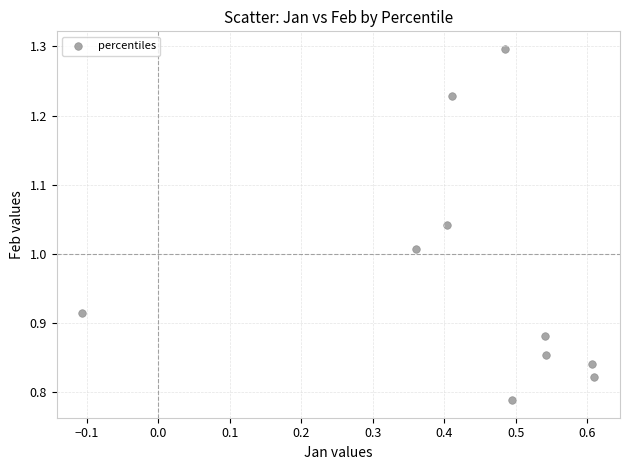

What is the average X value?

0.4